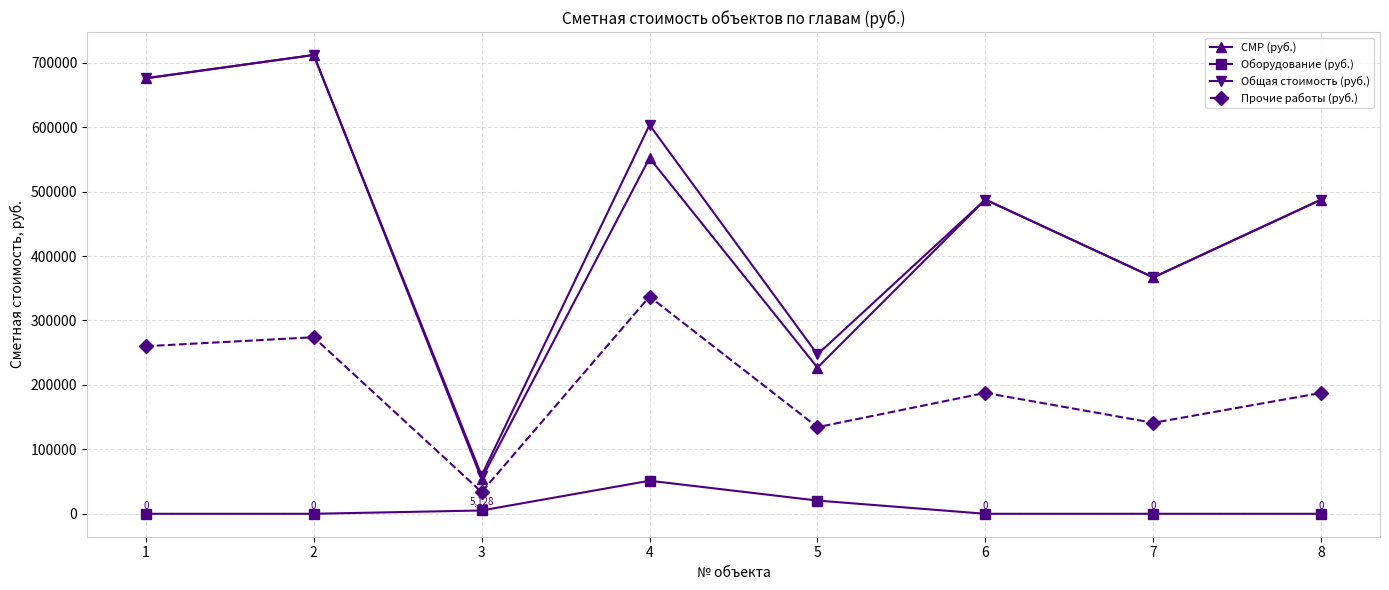

Which series has the widest spread of values?

СМР (руб.)